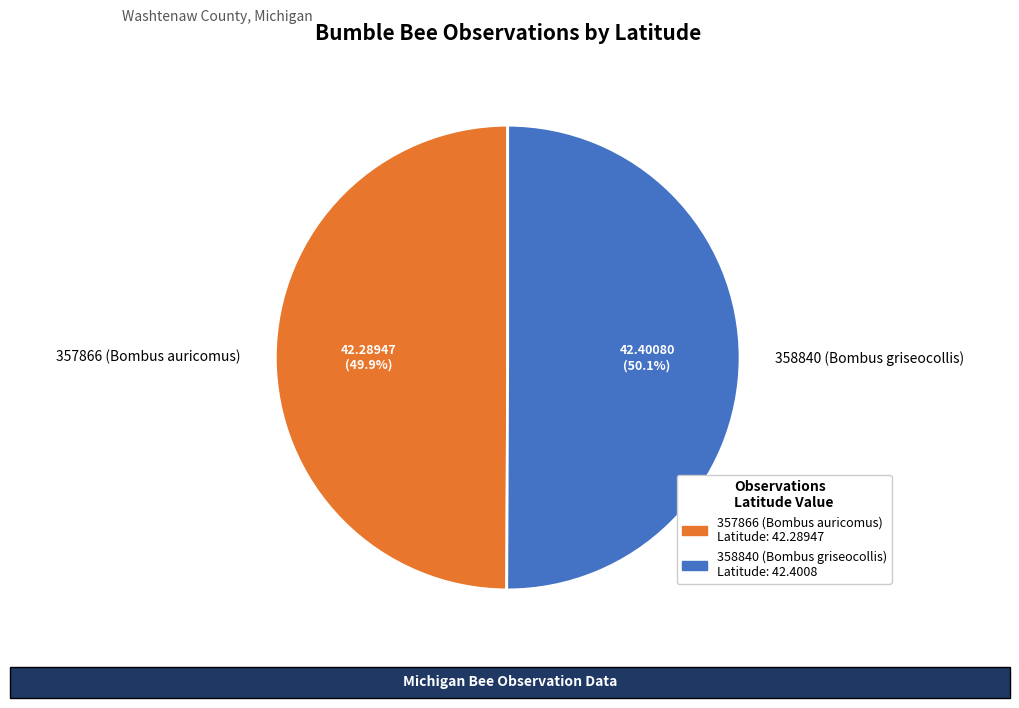

Is it true that 357866 (Bombus auricomus) is 63% of the pie?

False